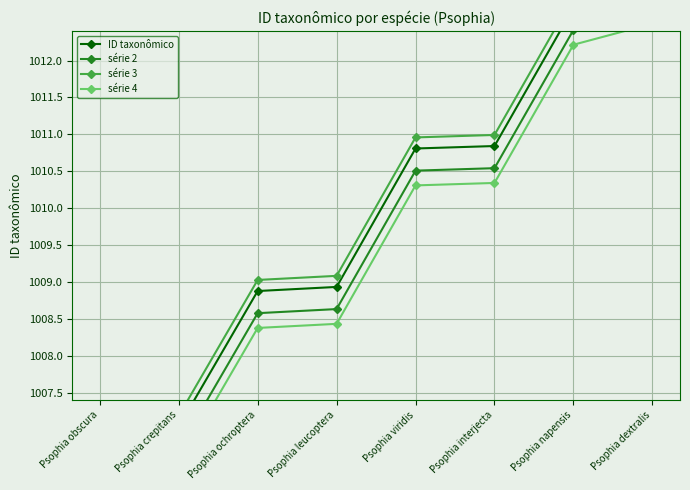

What is the average value of the série 2 series?

1009.6